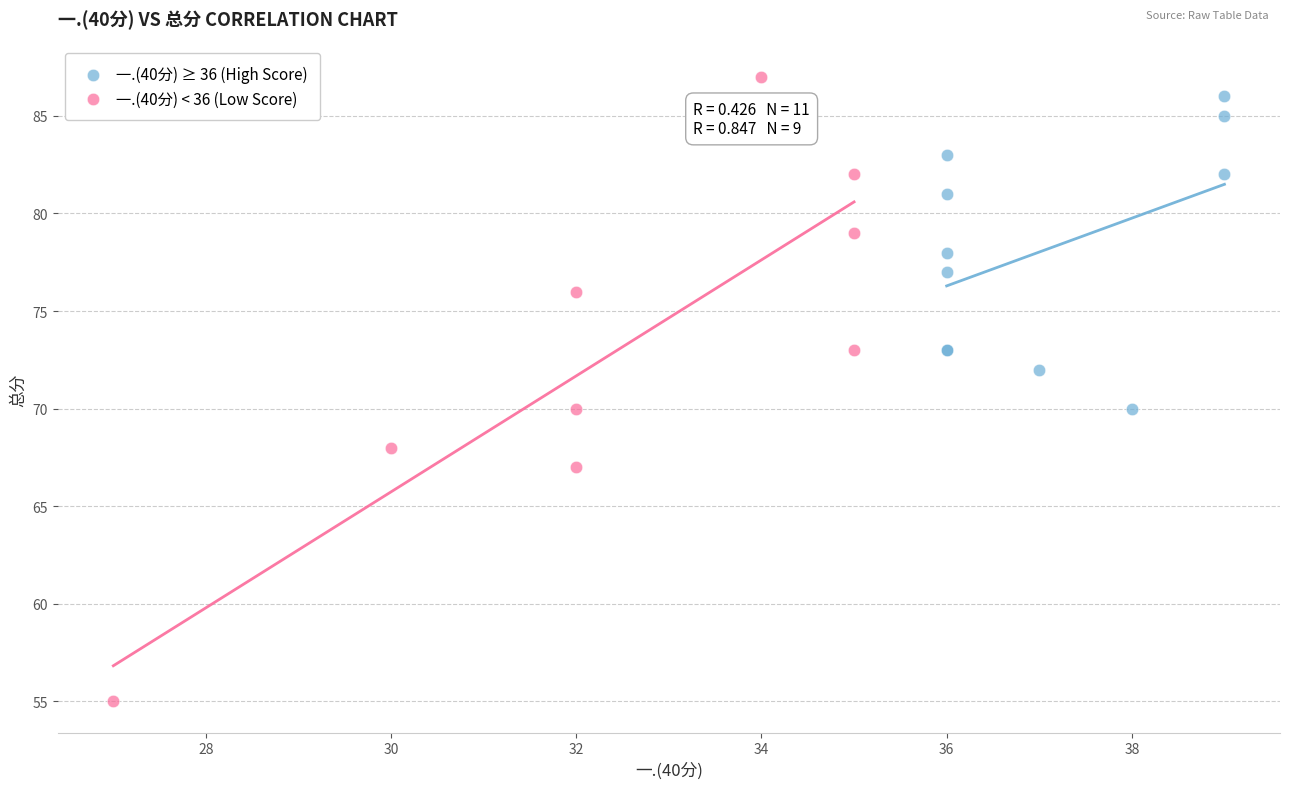

Which series has the largest Y range (max minus min)?

一.(40分) < 36 (Low Score)